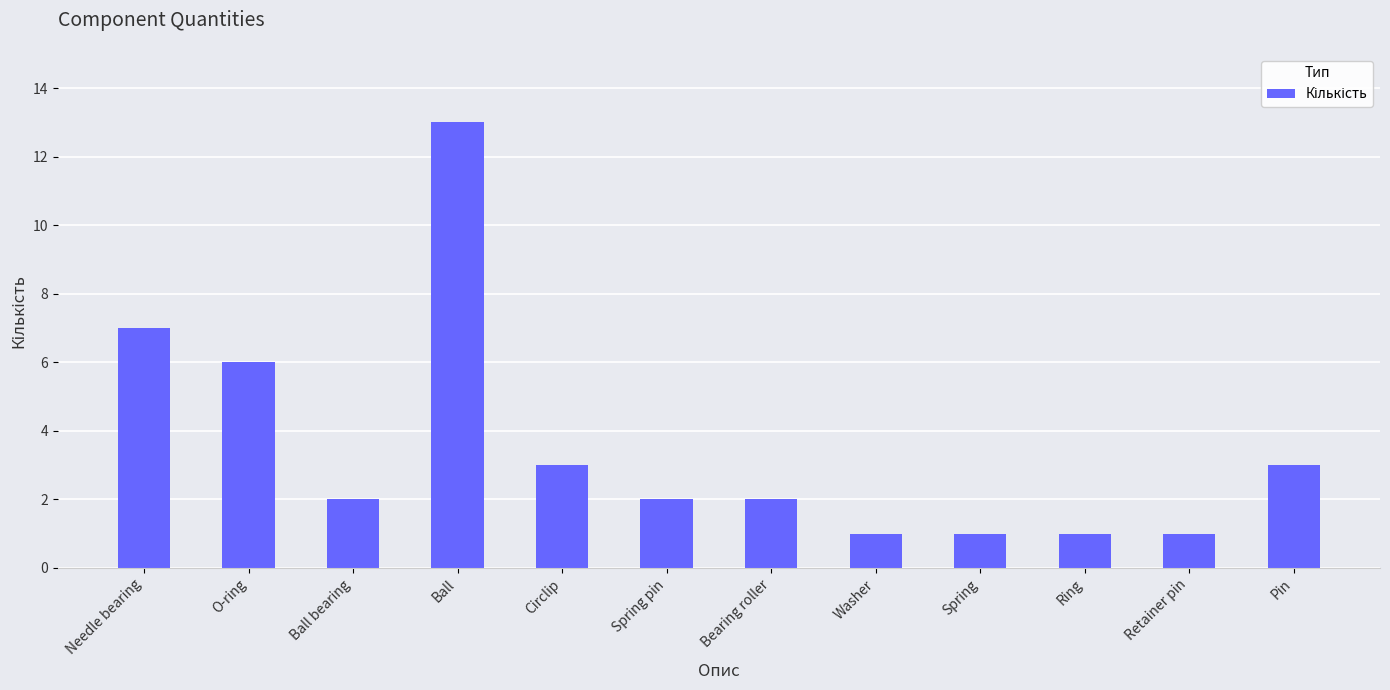

Approximately how many times larger is the value at Spring compared to Needle bearing?

0.1